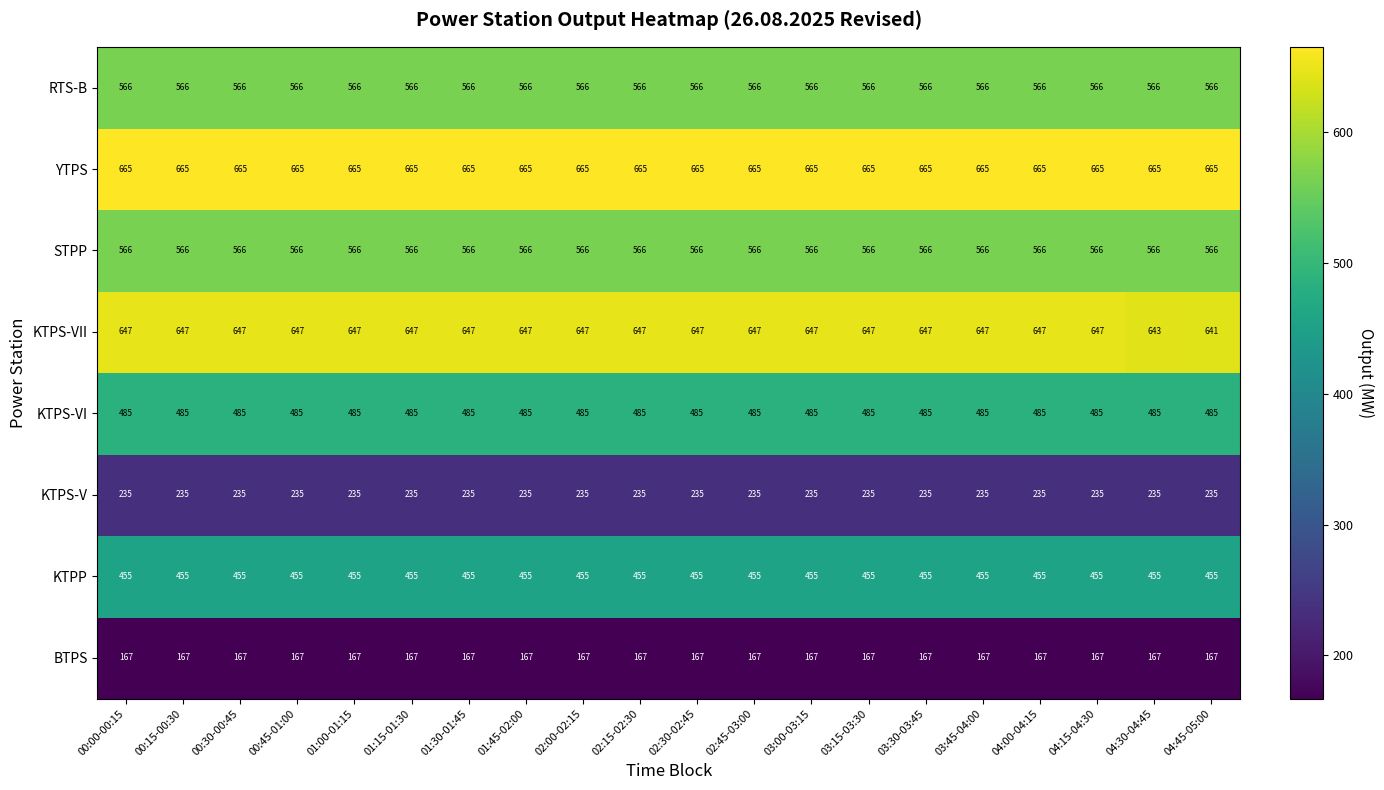

Is it true that RTS-B equals 736 at 03:30-03:45?

False